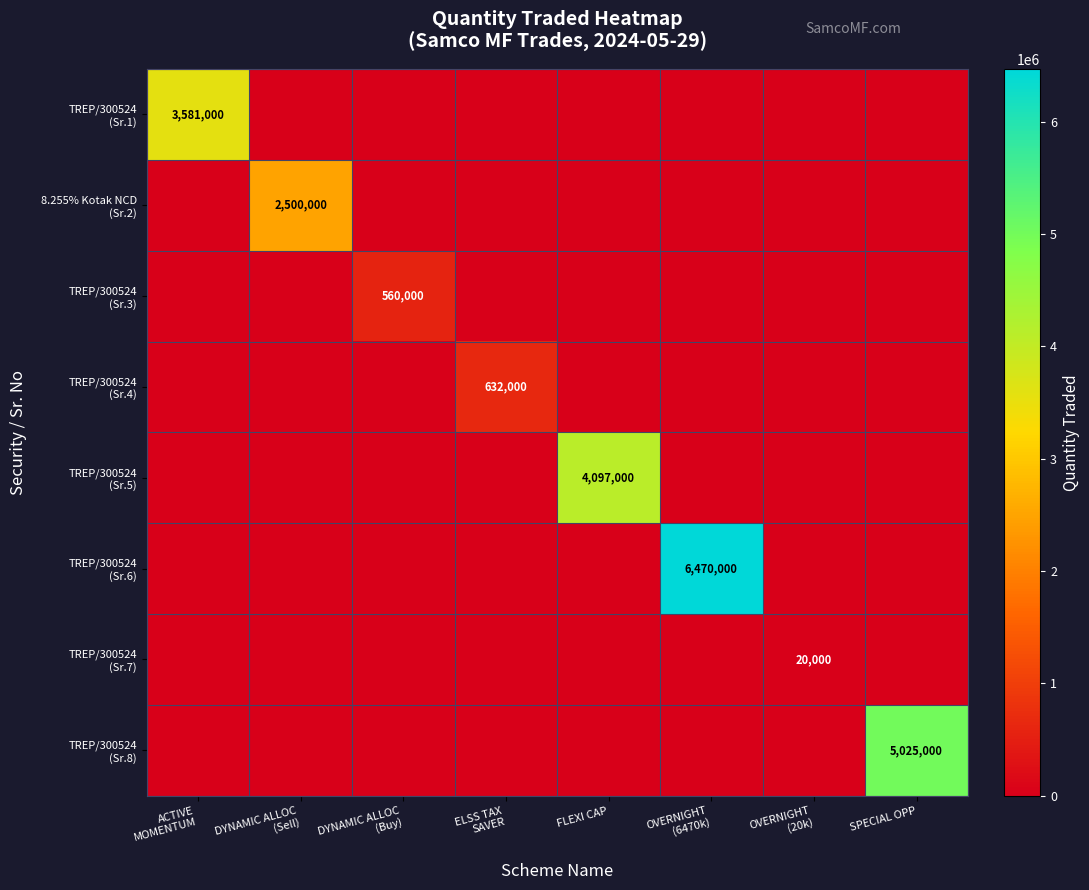

Is it true that TREP/300524 (Sr.4) equals 0 at OVERNIGHT (6470k)?

True